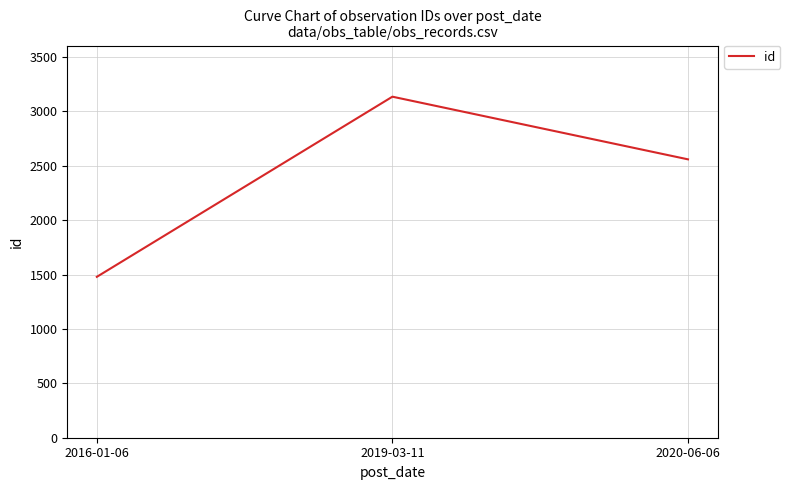

What is the change in value from 2016-01-06 to 2019-03-11?

+1656